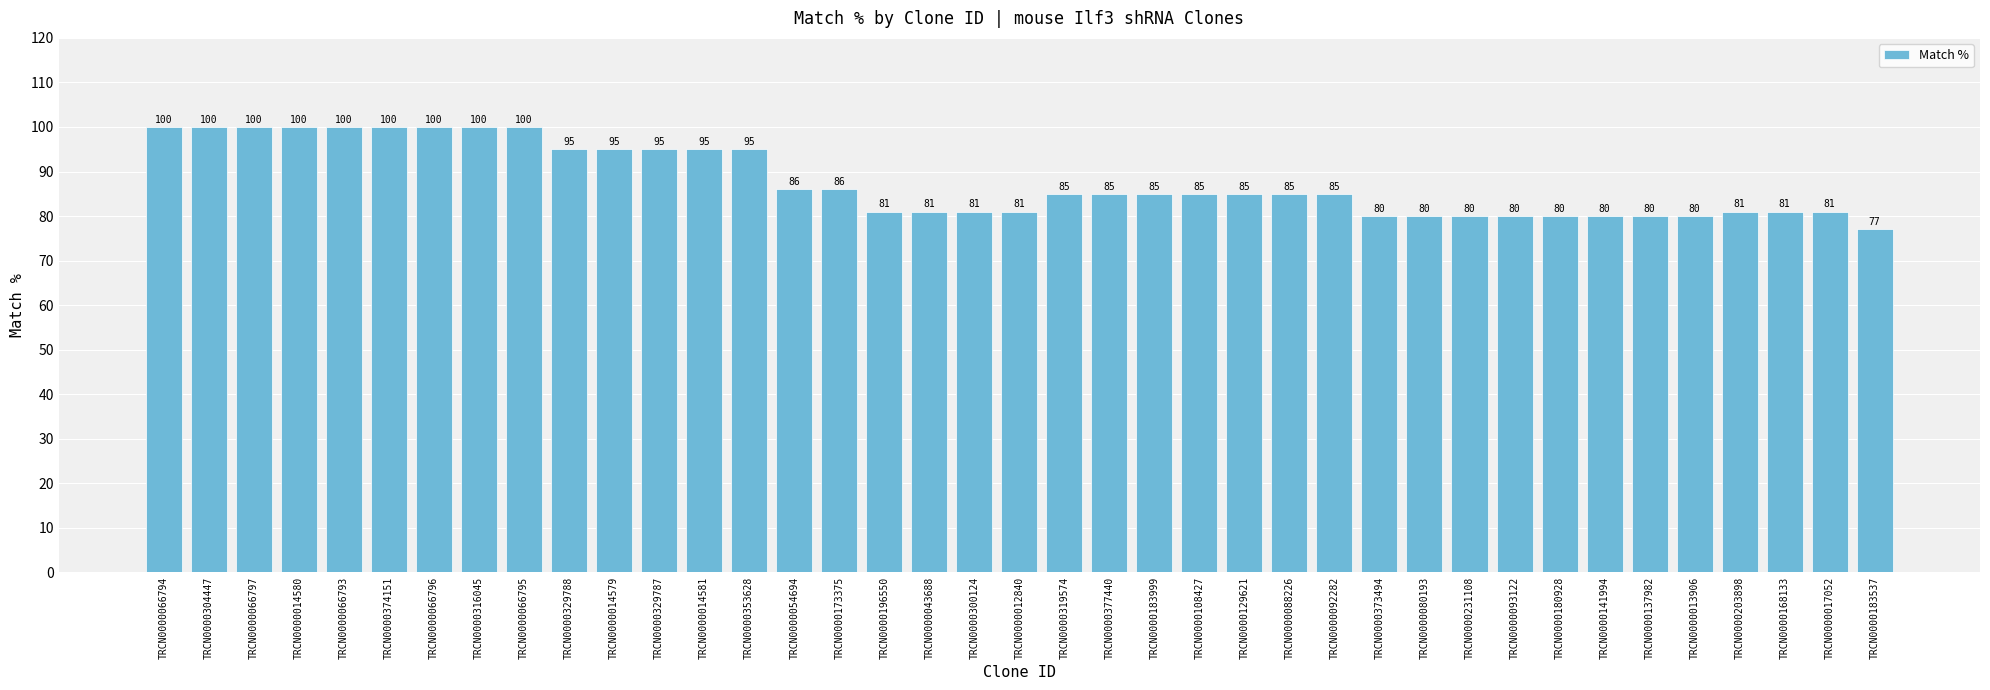

How many data points are less than 85?

16